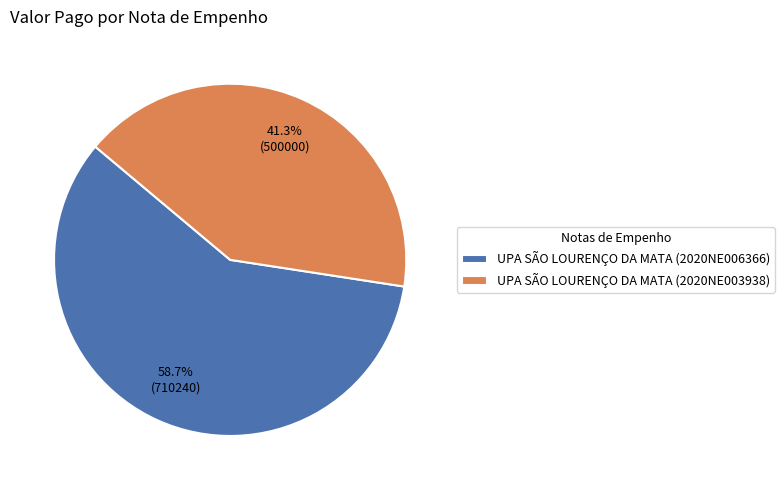

What is the ratio of the value at UPA SÃO LOURENÇO DA MATA (2020NE003938) to the value at UPA SÃO LOURENÇO DA MATA (2020NE006366)?

0.7